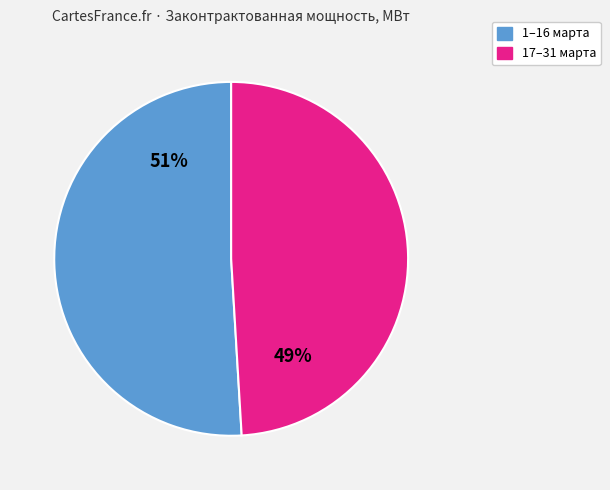

How many segments does this pie chart have?

2